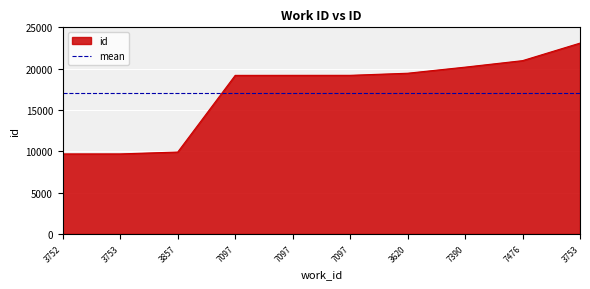

Which has a higher value, 3752 or 7097?

7097